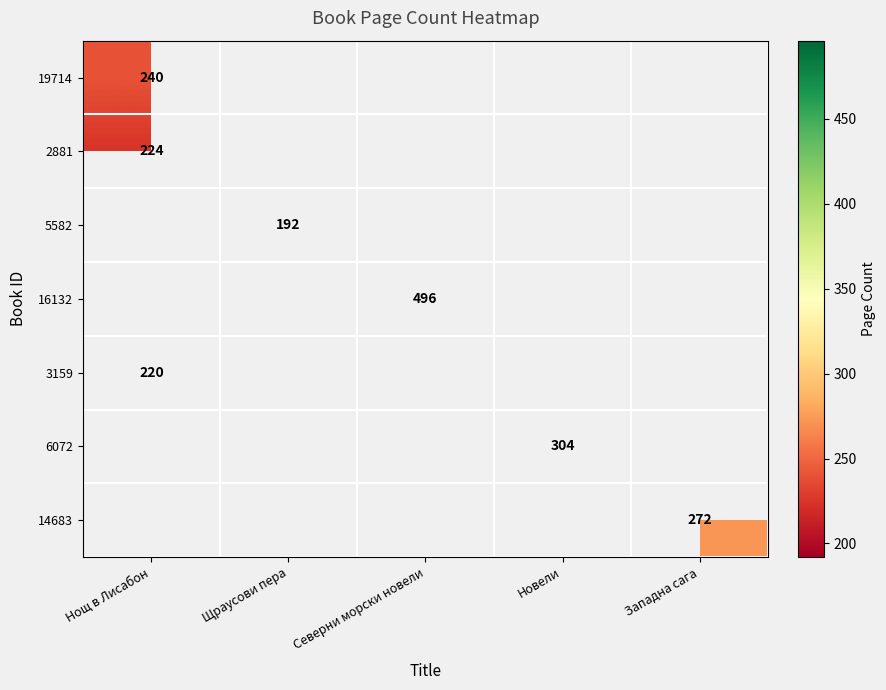

The 5582 series shows 55 at Щраусови пера. True or false?

False